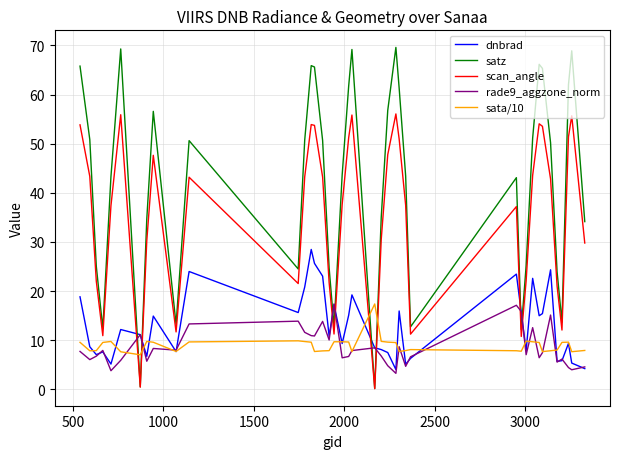

True or false: scan_angle has more than 1 points higher than both neighbors.

True